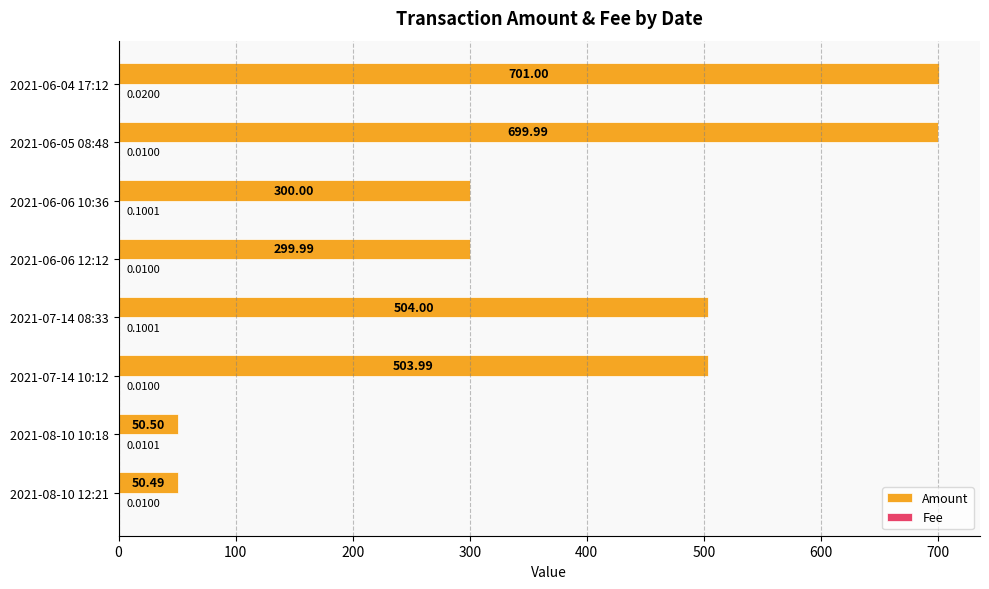

Between 2021-08-10 10:18 and 2021-07-14 10:12, which series saw the biggest shift?

Amount